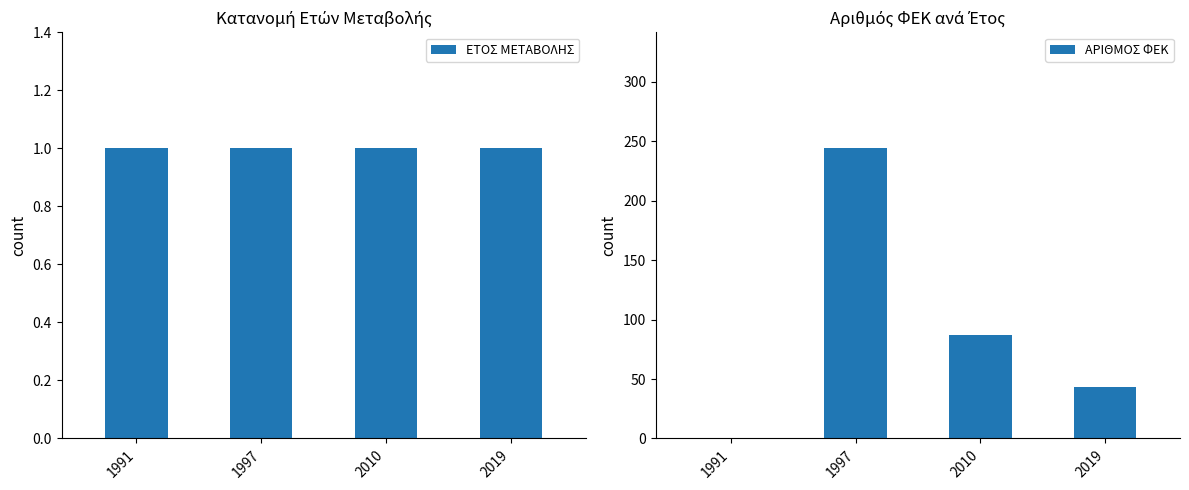

What is the minimum value for ΕΤΟΣ ΜΕΤΑΒΟΛΗΣ?

1